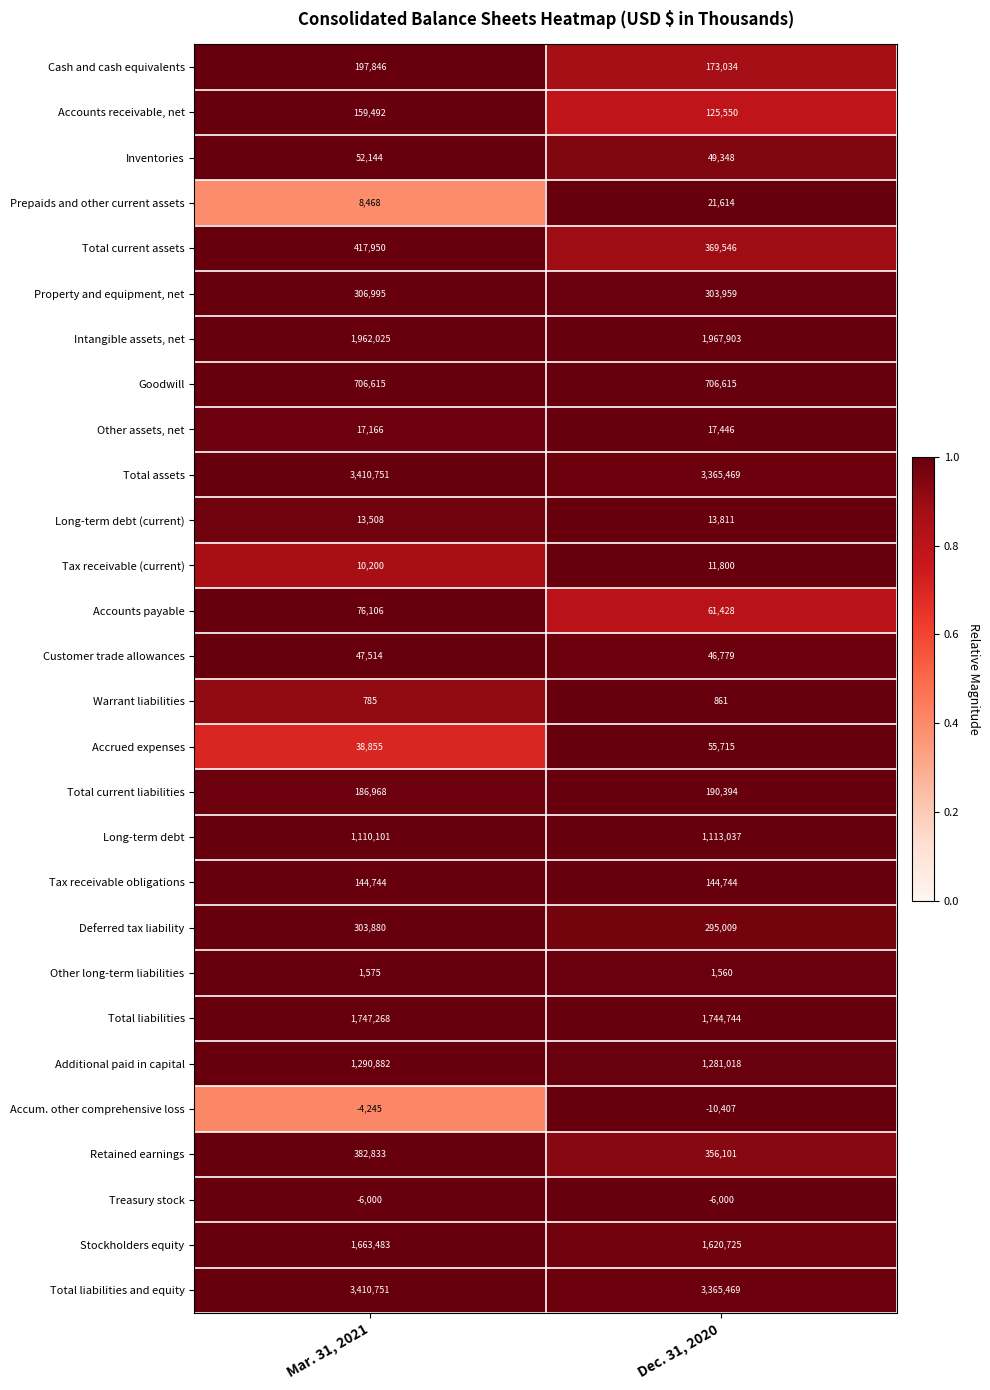

Which series has the largest range (max minus min)?

Total current assets